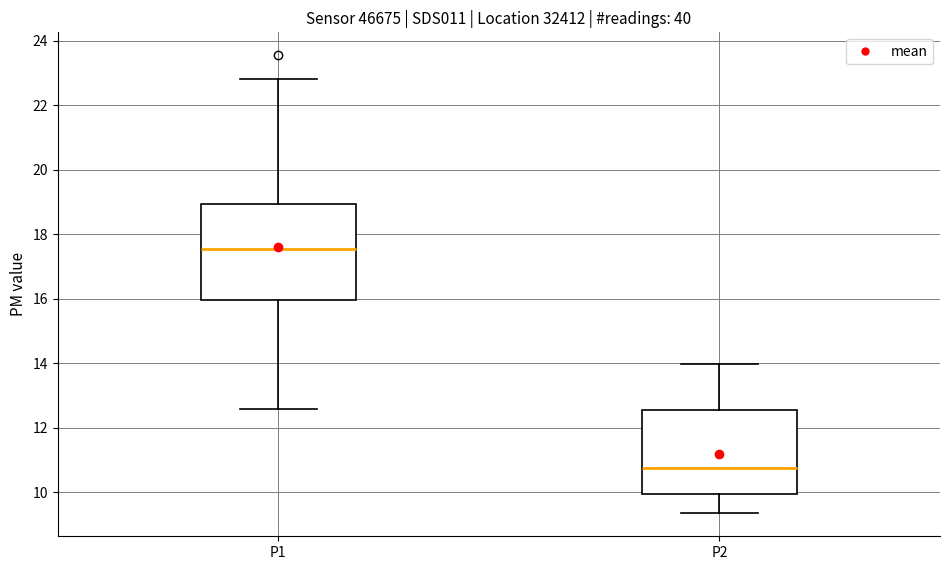

Which box has the lowest median line?

P2